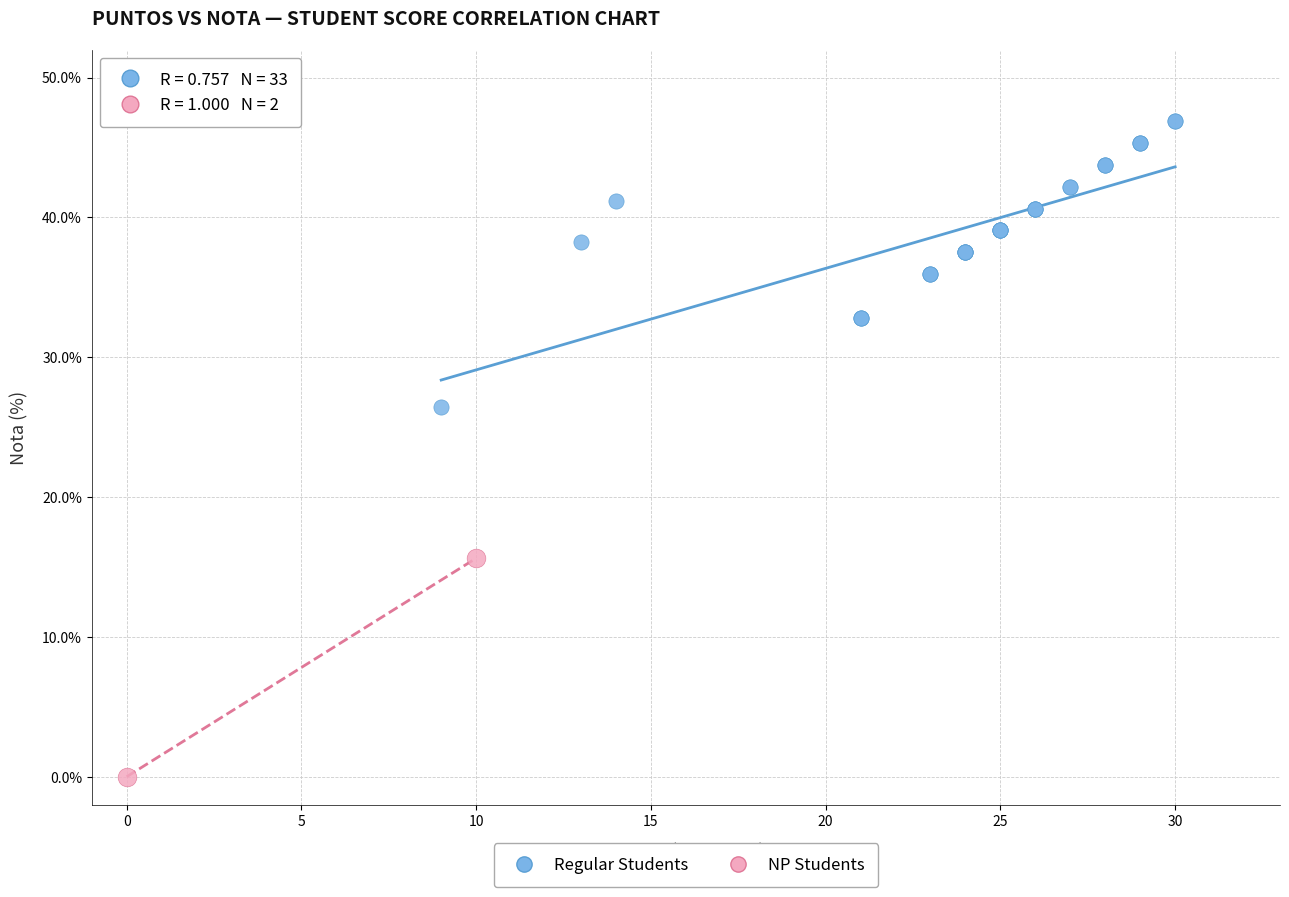

Which series has the widest spread of Y values?

Regular Students